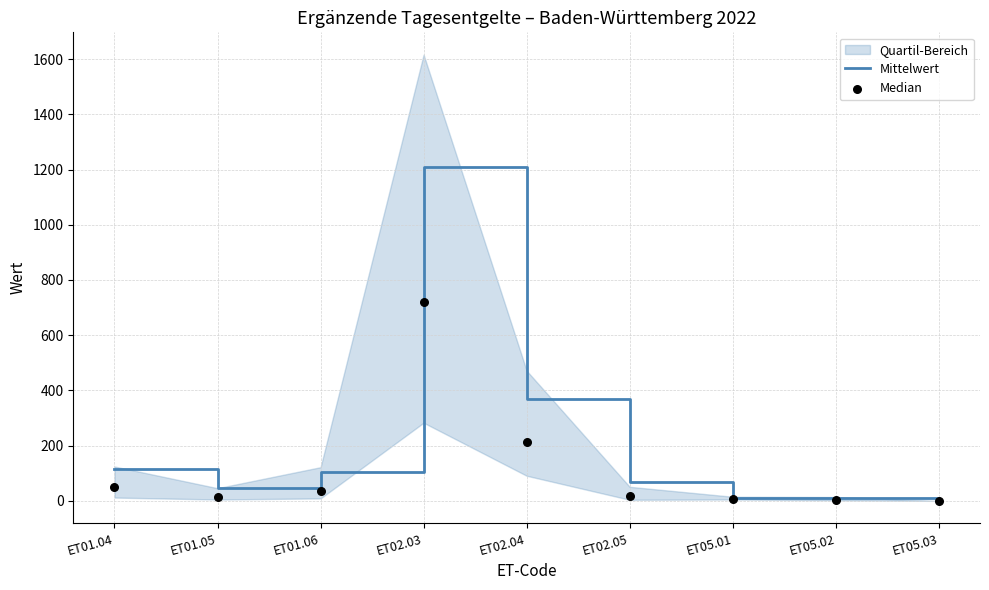

Where is Mittelwert nearest to the value 604?

ET02.04